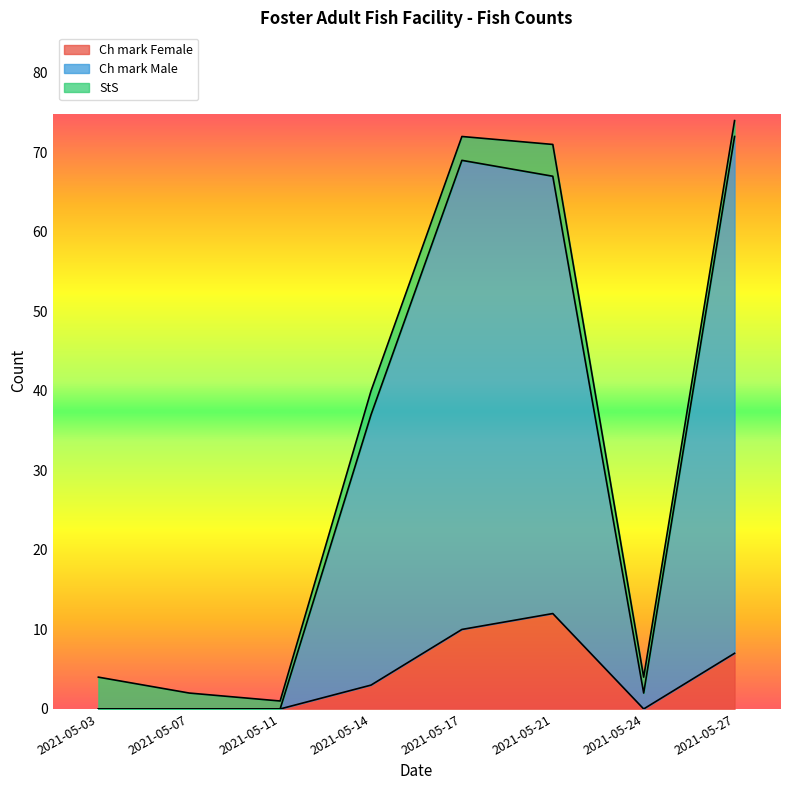

Which series changed the most between 2021-05-03 and 2021-05-14?

Ch mark Male